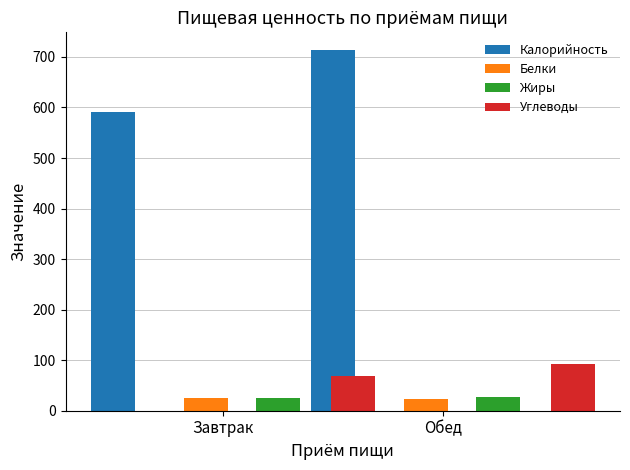

Are the bars horizontal?

No